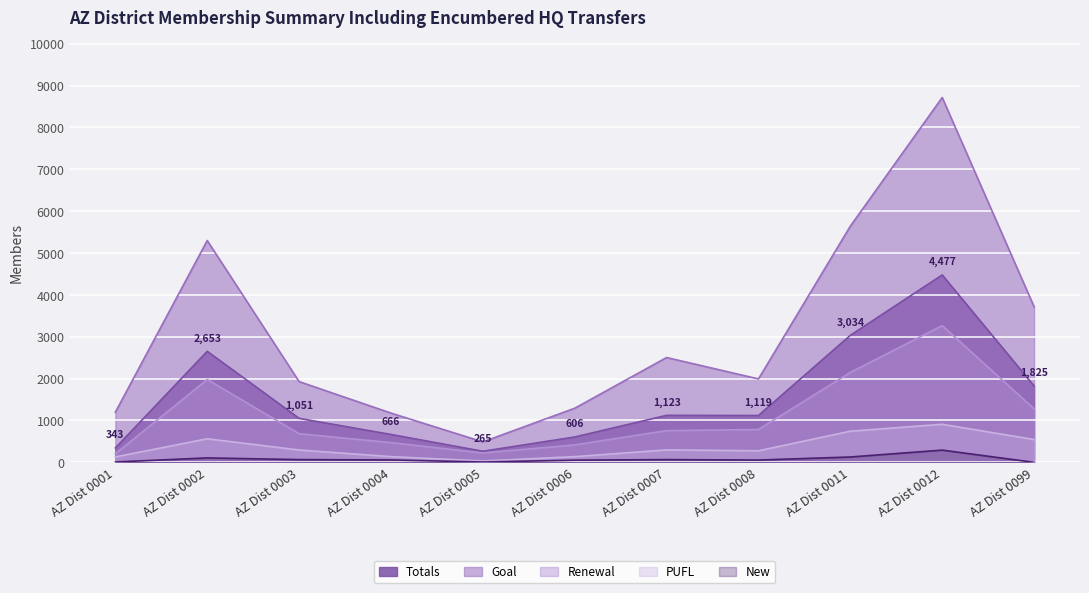

Reading right to left, extract all data points from this chart.

New: AZ Dist 0099=0	AZ Dist 0012=292	AZ Dist 0011=128	AZ Dist 0008=55	AZ Dist 0007=66	AZ Dist 0006=52	AZ Dist 0005=8	AZ Dist 0004=57	AZ Dist 0003=66	AZ Dist 0002=106	AZ Dist 0001=9
PUFL: AZ Dist 0099=545	AZ Dist 0012=909	AZ Dist 0011=744	AZ Dist 0008=276	AZ Dist 0007=298	AZ Dist 0006=136	AZ Dist 0005=33	AZ Dist 0004=137	AZ Dist 0003=295	AZ Dist 0002=563	AZ Dist 0001=130
Renewal: AZ Dist 0099=1280	AZ Dist 0012=3267	AZ Dist 0011=2148	AZ Dist 0008=785	AZ Dist 0007=758	AZ Dist 0006=417	AZ Dist 0005=224	AZ Dist 0004=471	AZ Dist 0003=685	AZ Dist 0002=1979	AZ Dist 0001=204
Totals: AZ Dist 0099=1825	AZ Dist 0012=4477	AZ Dist 0011=3034	AZ Dist 0008=1119	AZ Dist 0007=1123	AZ Dist 0006=606	AZ Dist 0005=265	AZ Dist 0004=666	AZ Dist 0003=1051	AZ Dist 0002=2653	AZ Dist 0001=343
Goal: AZ Dist 0099=3718	AZ Dist 0012=8715	AZ Dist 0011=5642	AZ Dist 0008=1993	AZ Dist 0007=2504	AZ Dist 0006=1293	AZ Dist 0005=489	AZ Dist 0004=1177	AZ Dist 0003=1929	AZ Dist 0002=5299	AZ Dist 0001=1198